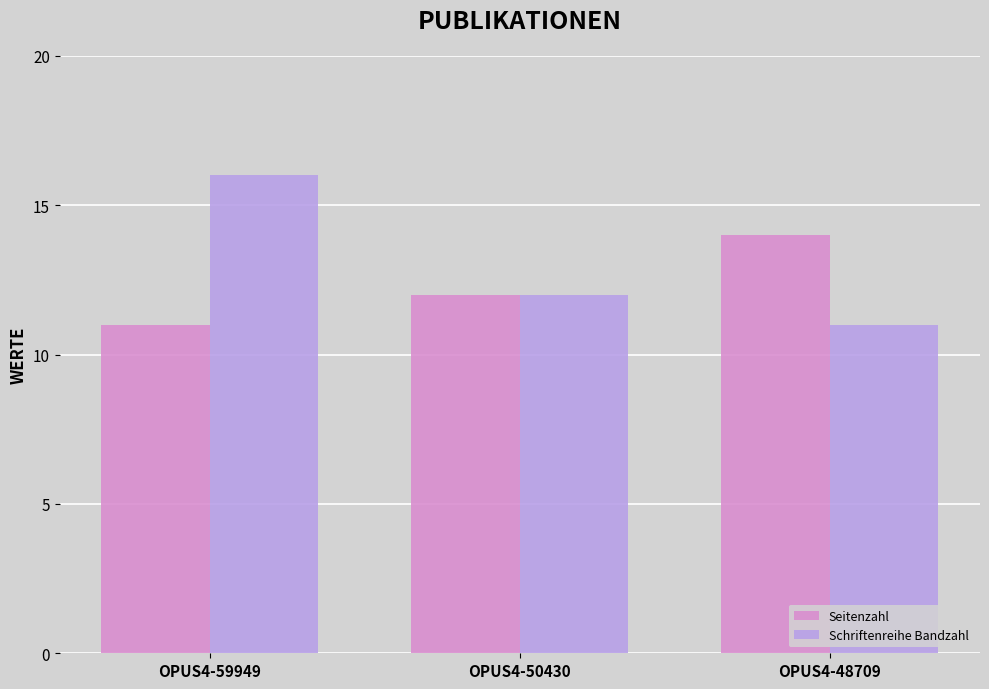

What is the difference between the maximum and second lowest values in the Seitenzahl series?

2